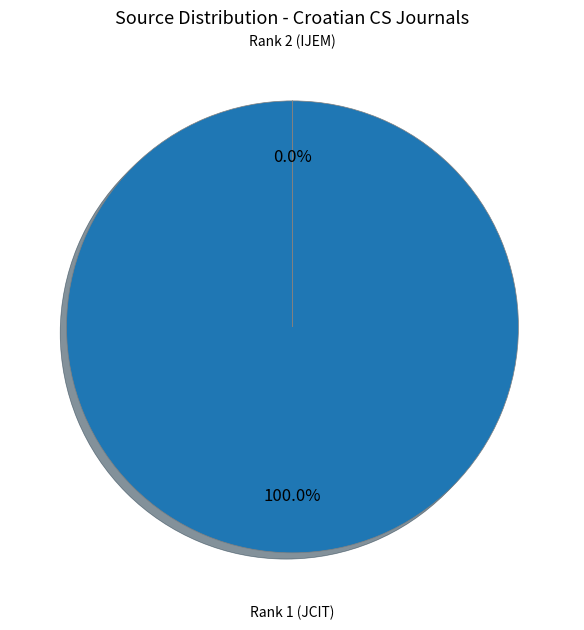

How many segments does this pie chart have?

2